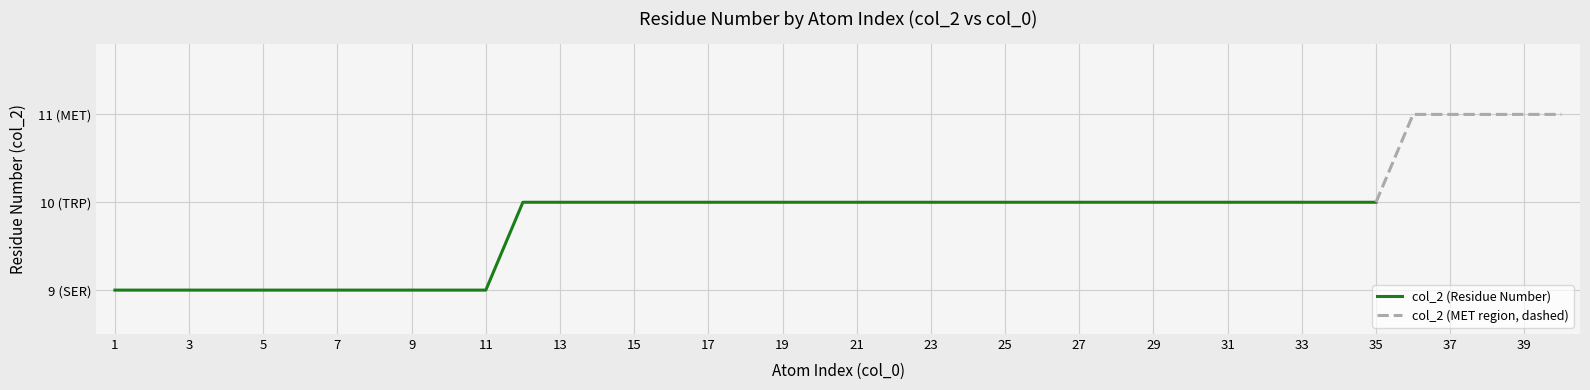

Is it true that the value at 9 is 9?

True